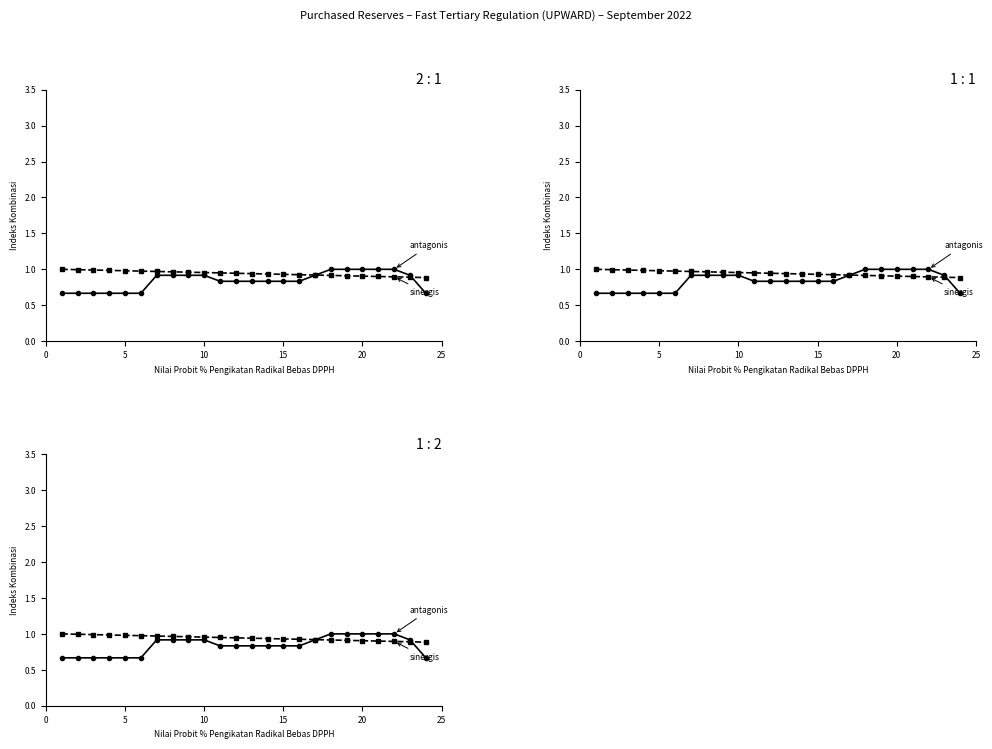

What is the greatest value displayed?

1.0